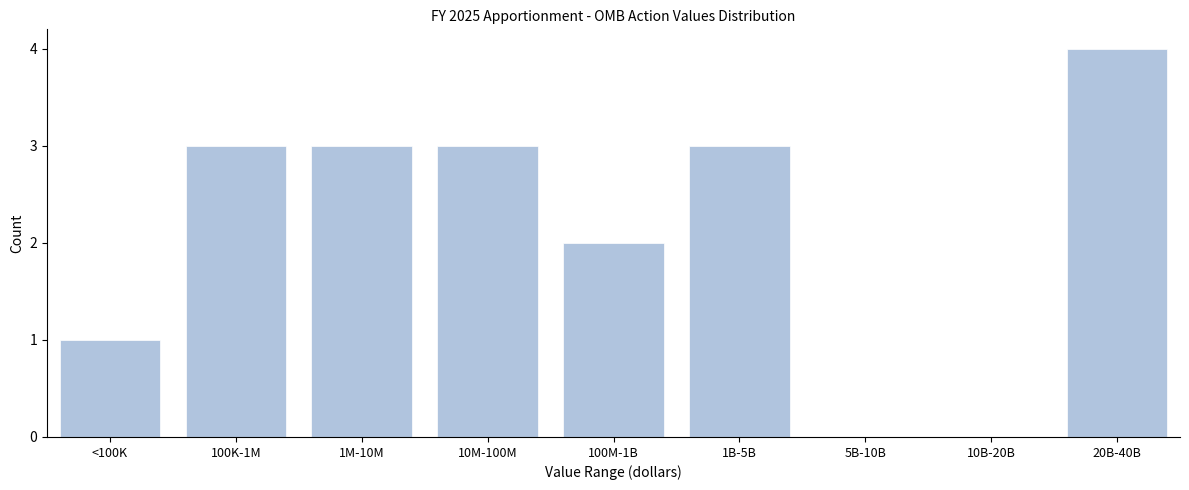

Reading right to left, what are all the values shown in this chart?

20B-40B=4	10B-20B=0	5B-10B=0	1B-5B=3	100M-1B=2	10M-100M=3	1M-10M=3	100K-1M=3	<100K=1